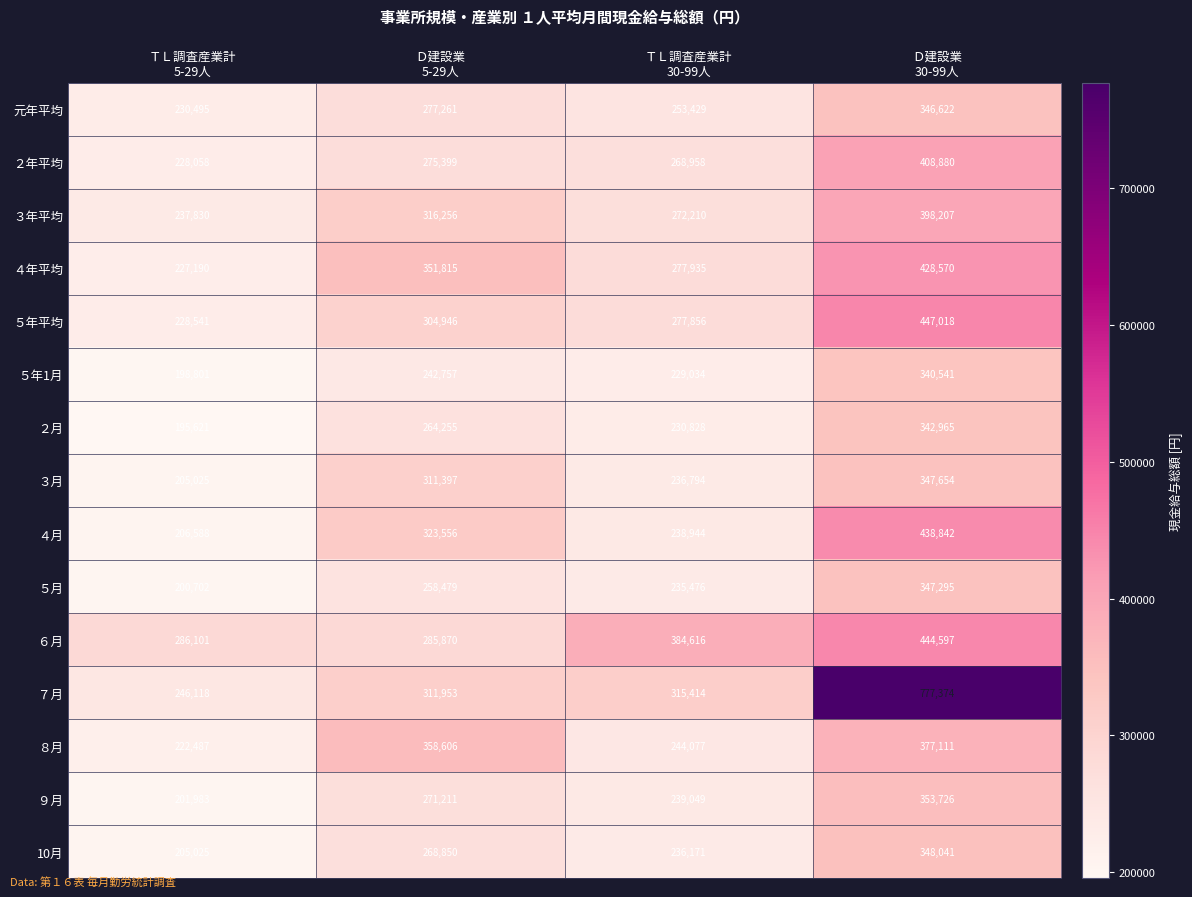

What is the lowest value of the ３年平均 series?

237830